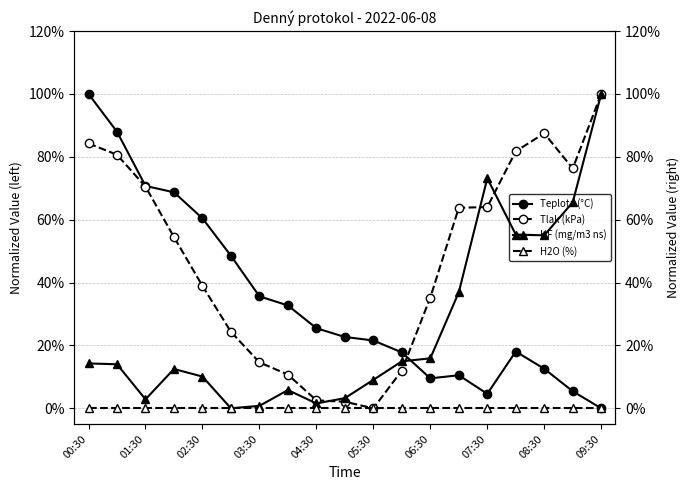

The Tlak (kPa) series shows 105.7 at 01:30. True or false?

False